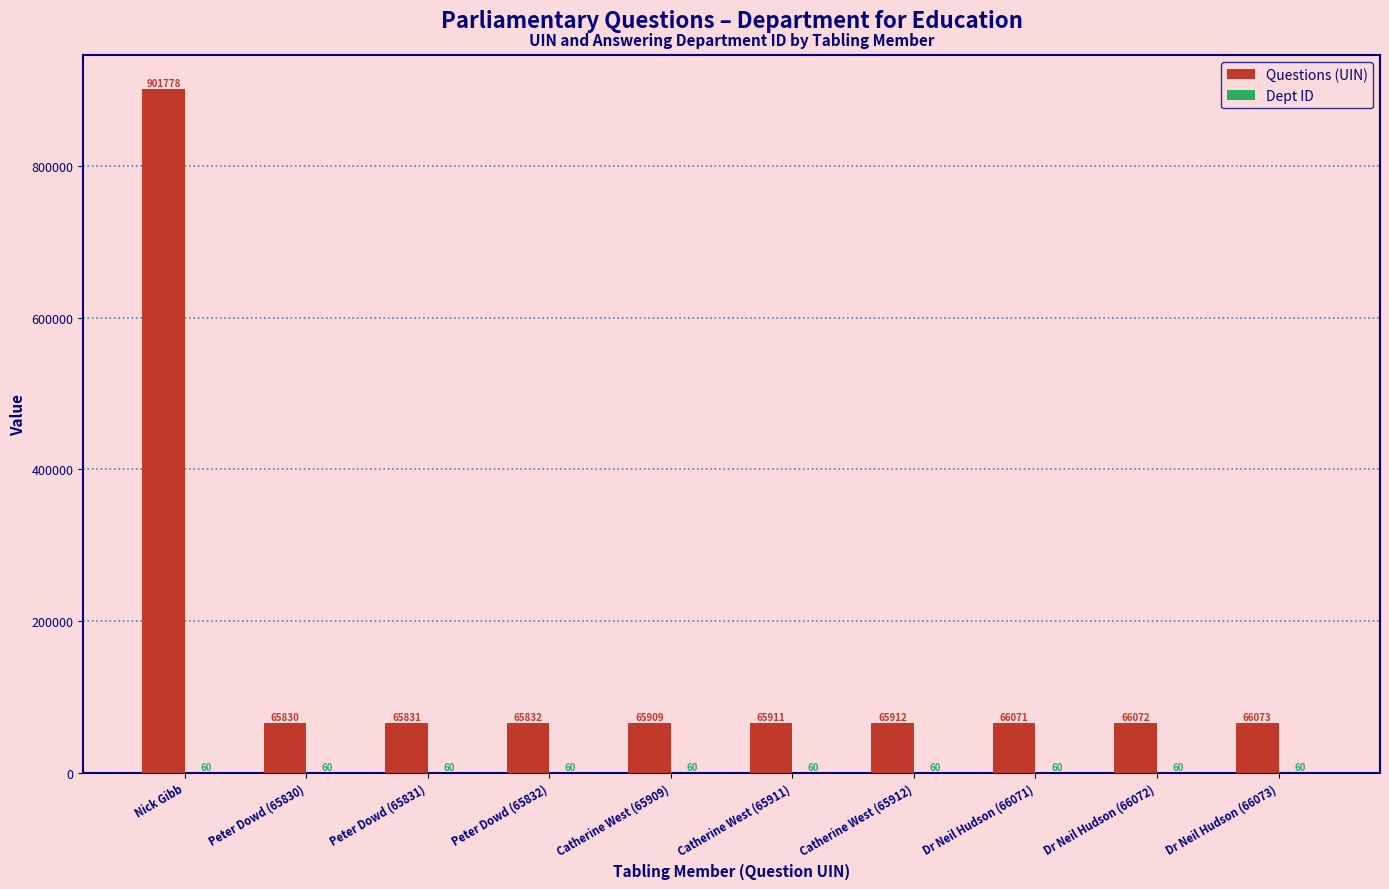

What is the sum of all Questions (UIN) values?

1495219